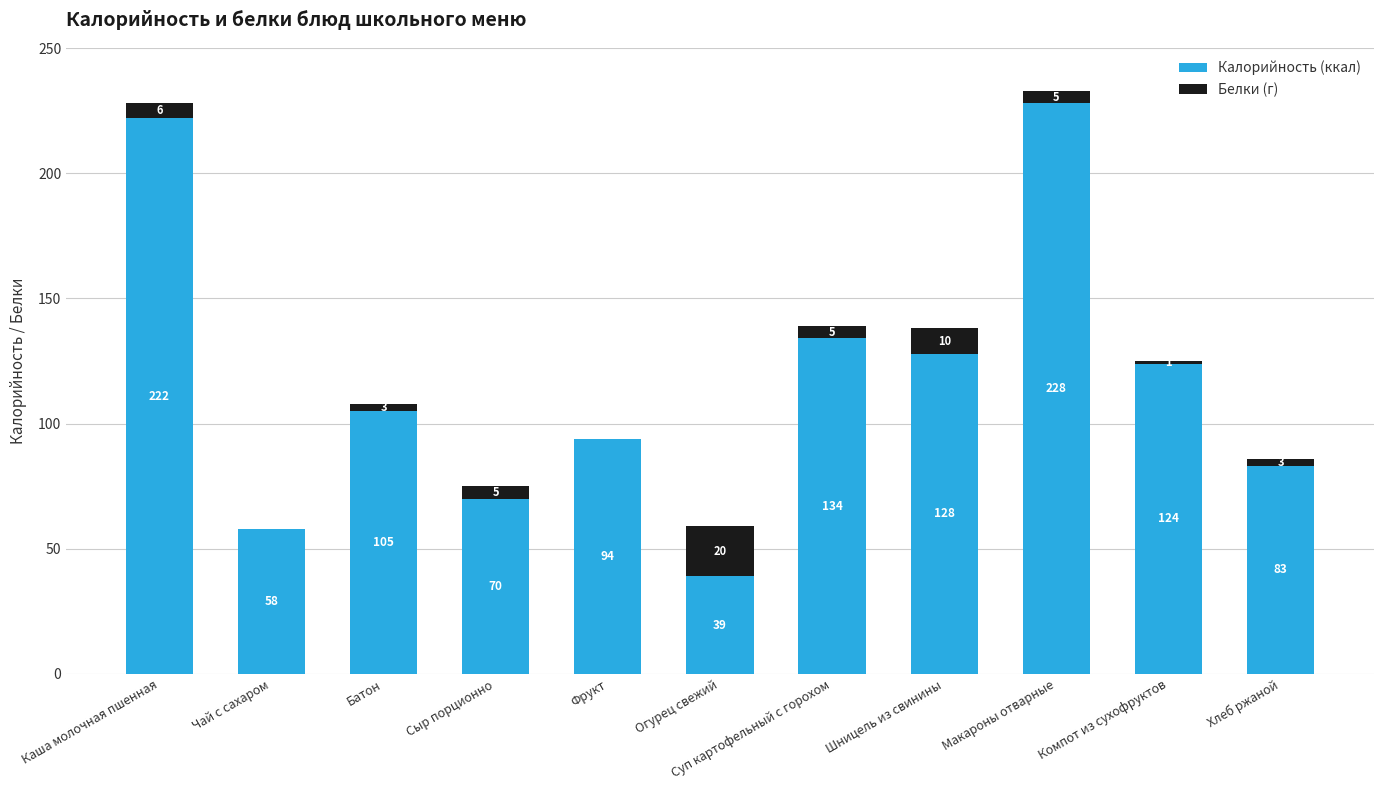

What is the sum of all Калорийность (ккал) values?

1285